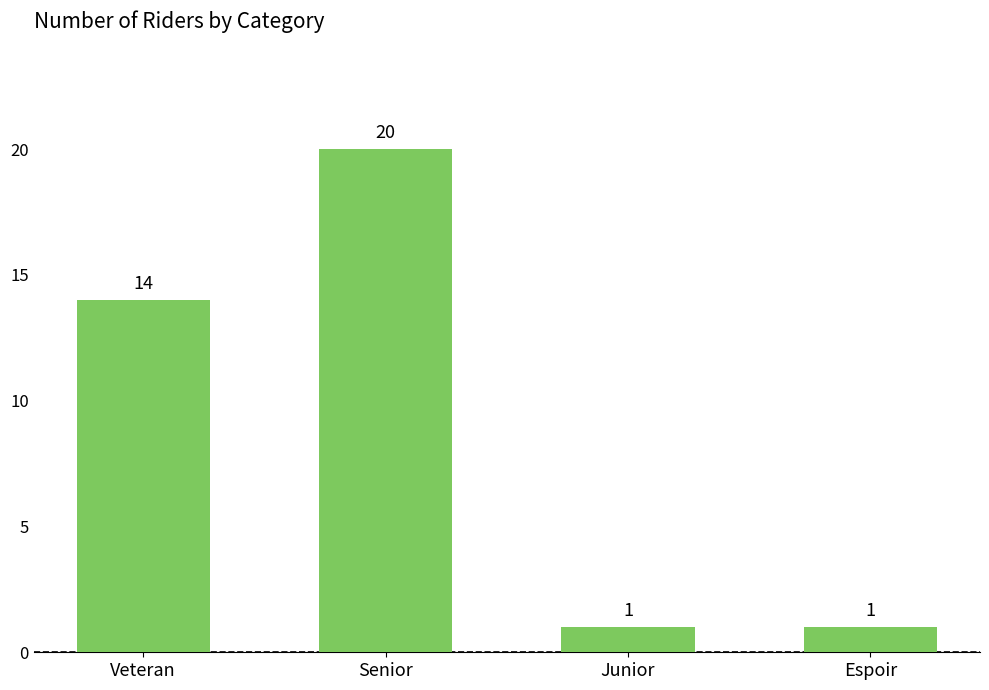

What is the sum of all values?

36